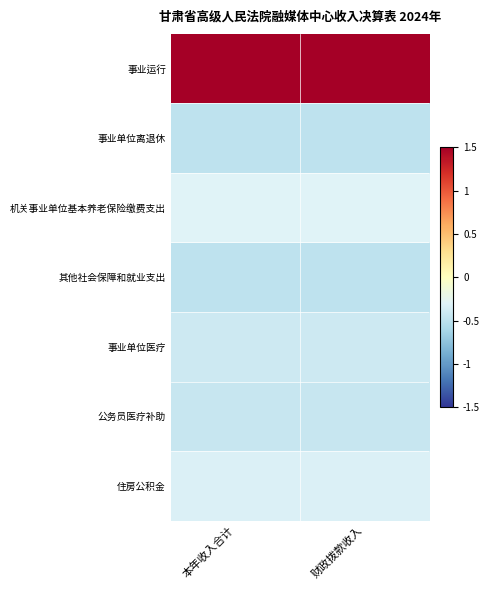

What is the greatest value displayed?

2.4